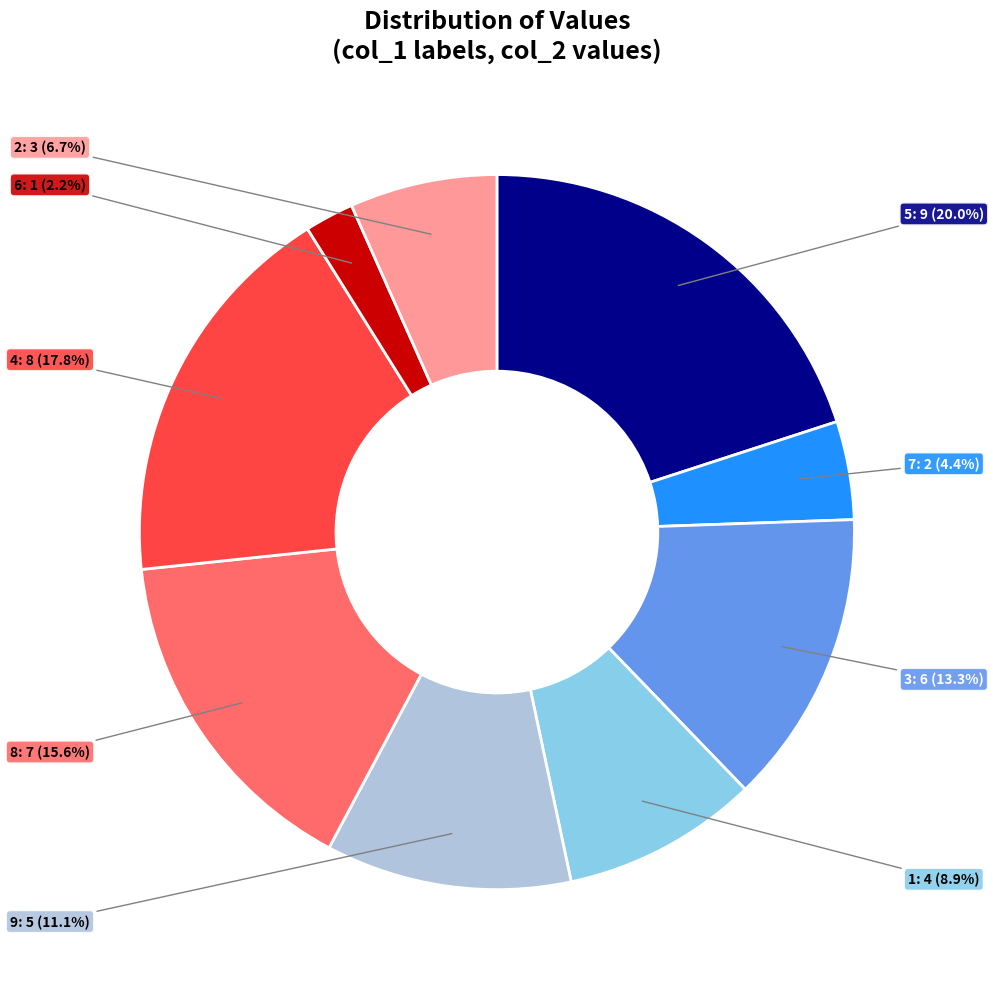

To the nearest percent, what is the average slice percentage?

11%